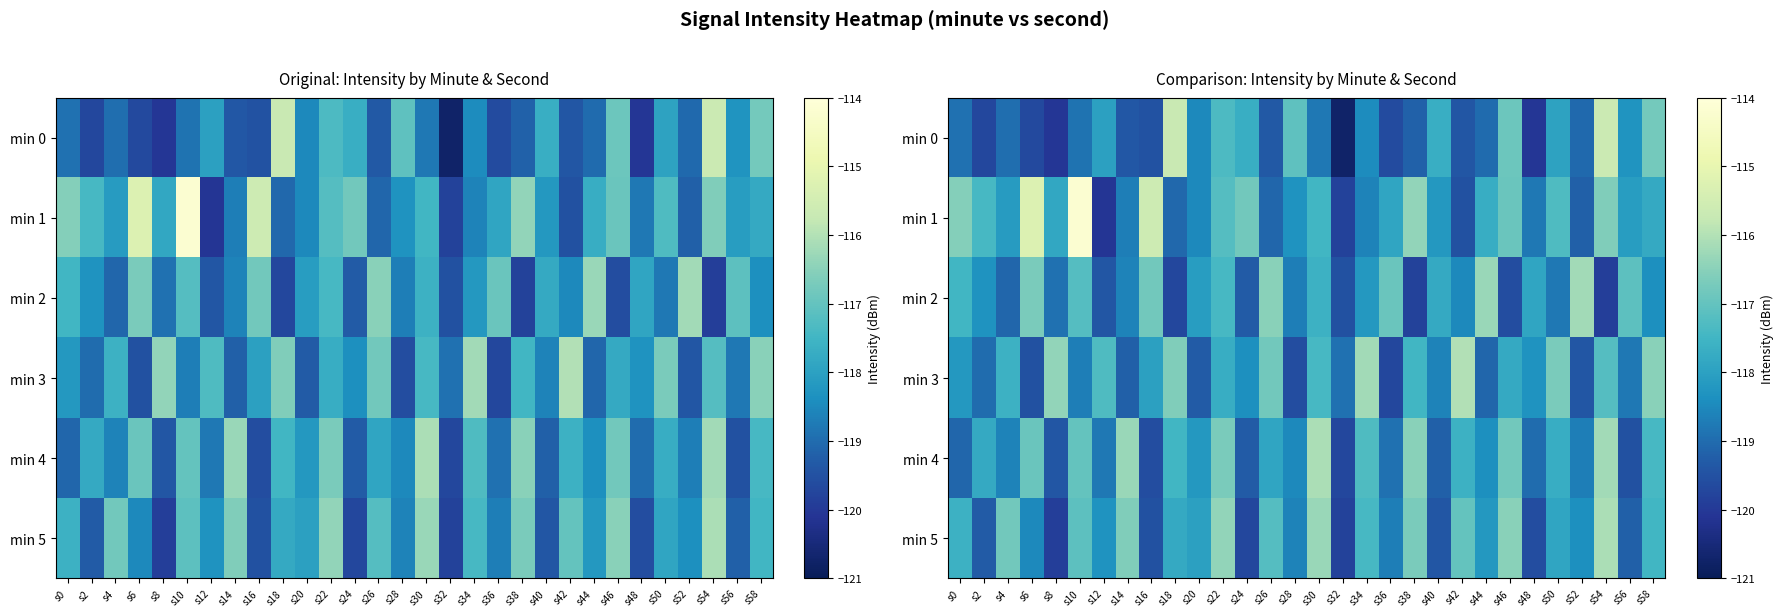

Is it true that min 1 equals -114.2 at s10?

True